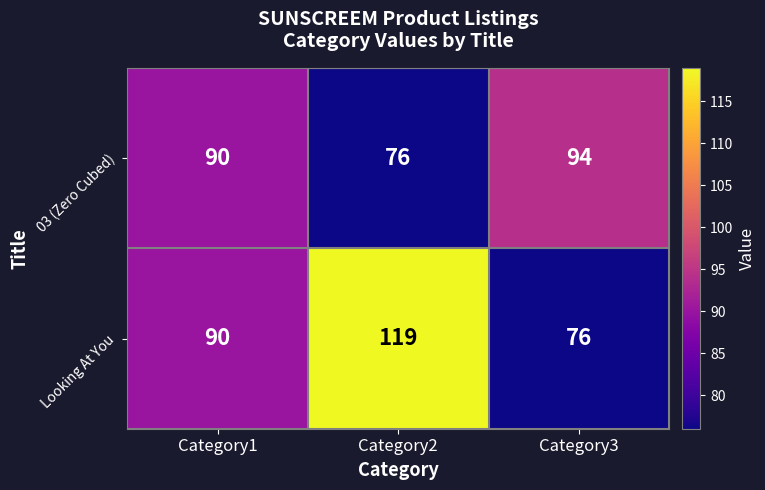

Which series has the largest range (max minus min)?

Looking At You